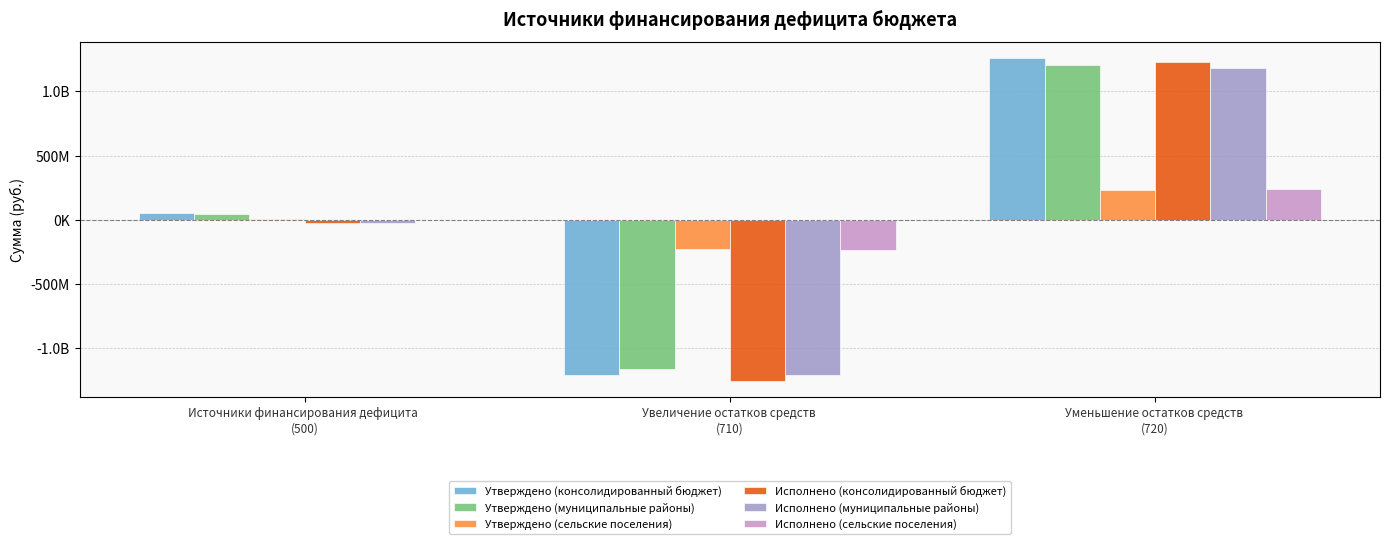

What is the total value across all series at Уменьшение остатков средств 
(720)?

5344814696.6